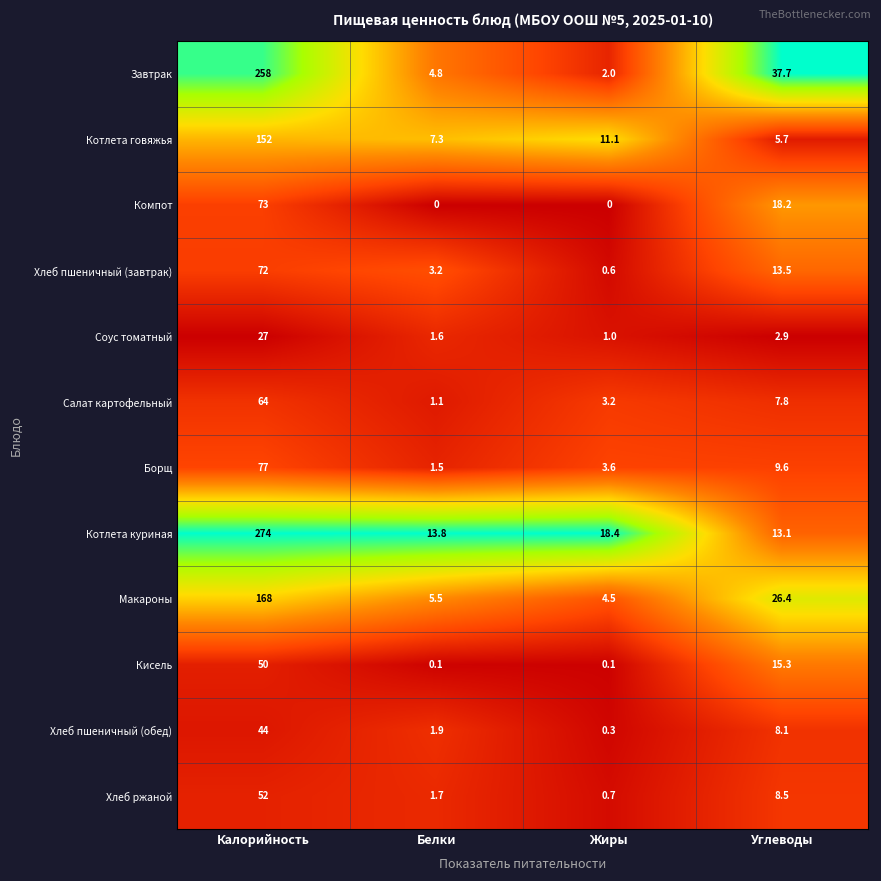

Is it true that Хлеб пшеничный (обед) equals 25.5 at Калорийность?

False